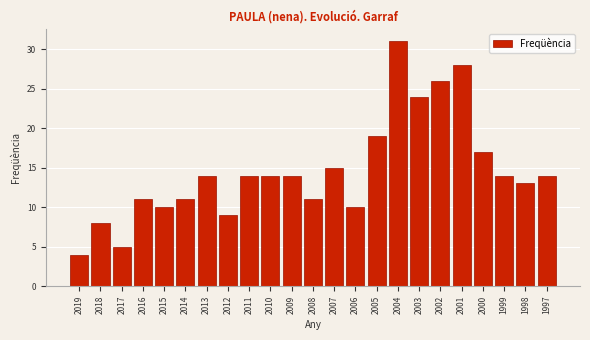

Reading left to right, what are all the values shown in this chart?

2019=4	2018=8	2017=5	2016=11	2015=10	2014=11	2013=14	2012=9	2011=14	2010=14	2009=14	2008=11	2007=15	2006=10	2005=19	2004=31	2003=24	2002=26	2001=28	2000=17	1999=14	1998=13	1997=14